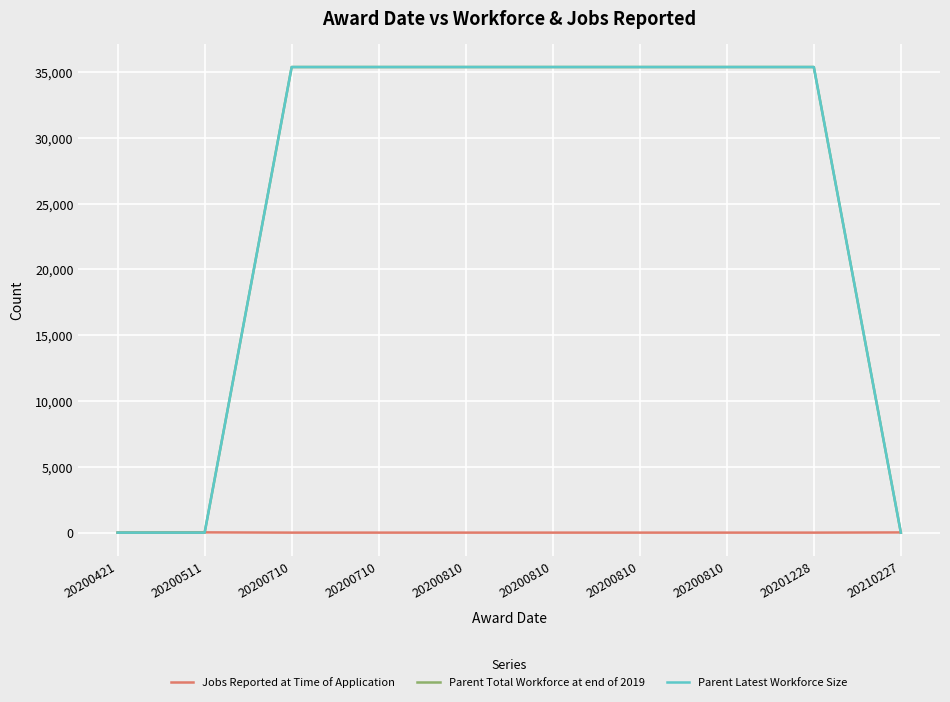

What is the sum of the Parent Total Workforce at end of 2019 values at 20210227 and 20200810?

35374